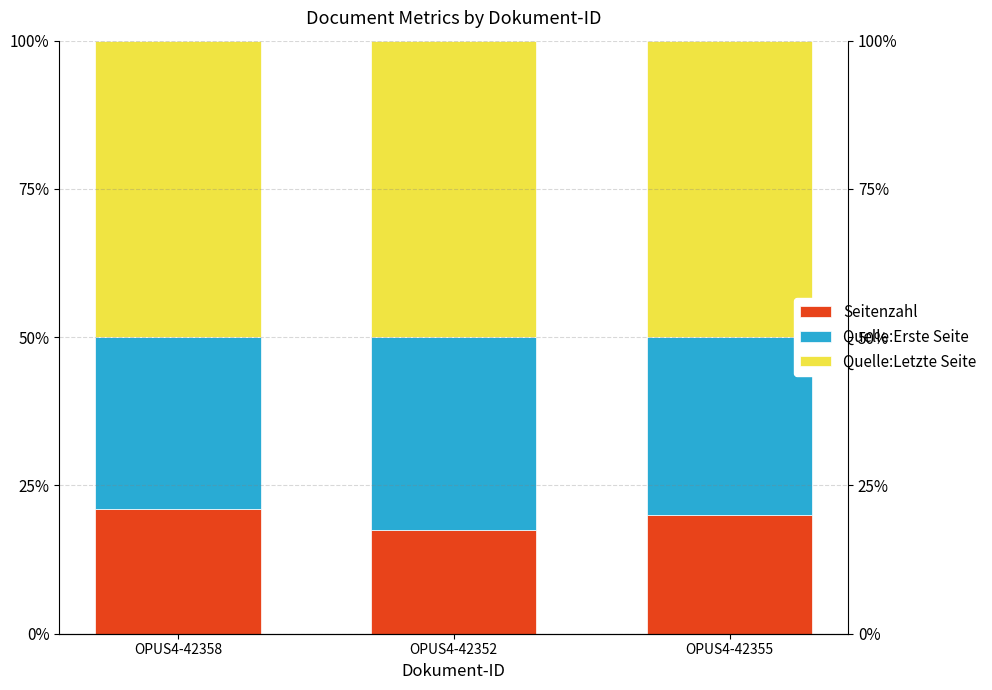

True or false: Quelle:Erste Seite has a value of 32.5 at OPUS4-42352.

True